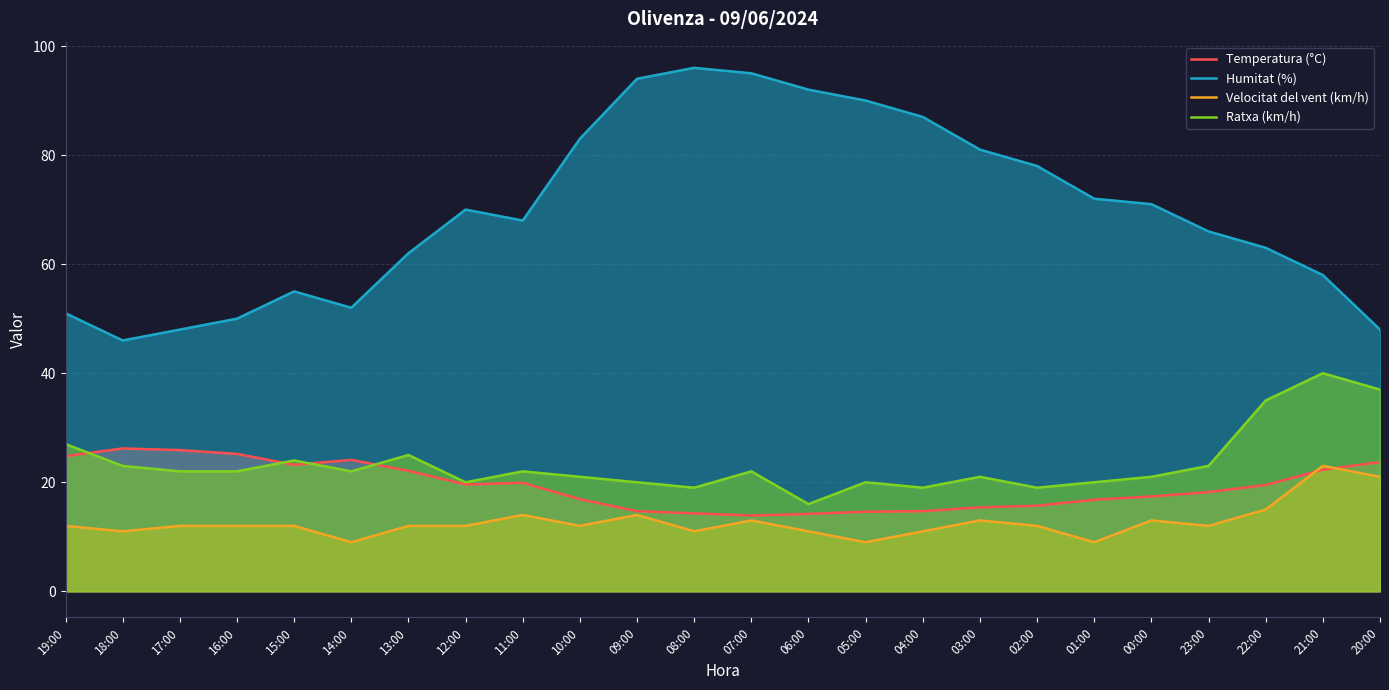

Where is the first local minimum for Temperatura (°C)?

15:00